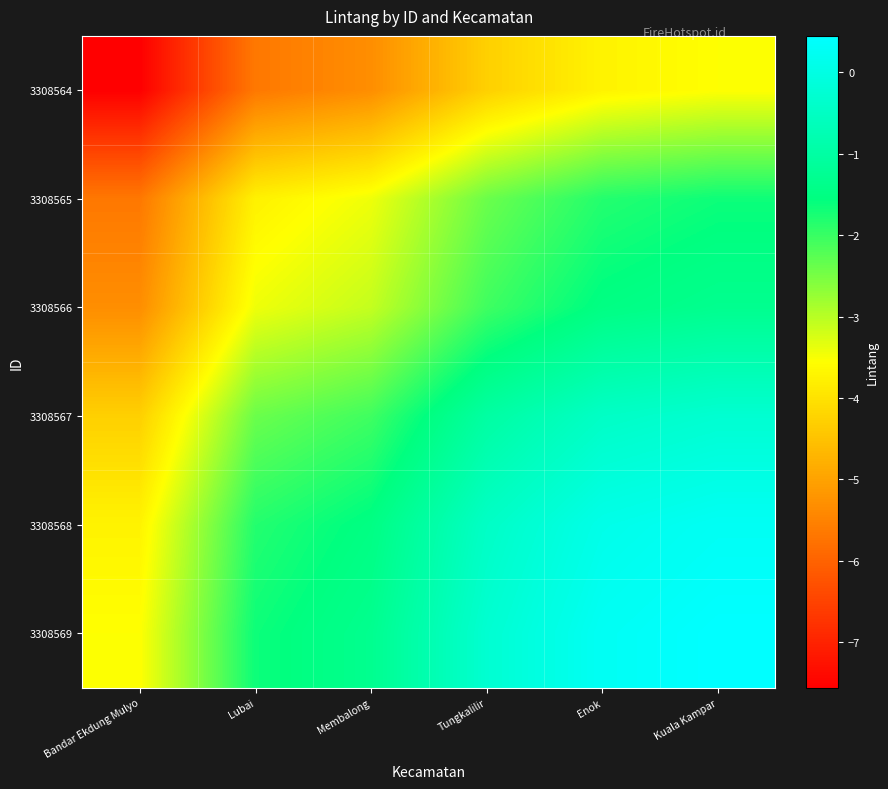

At which category is the sum across all series the highest?

Kuala Kampar